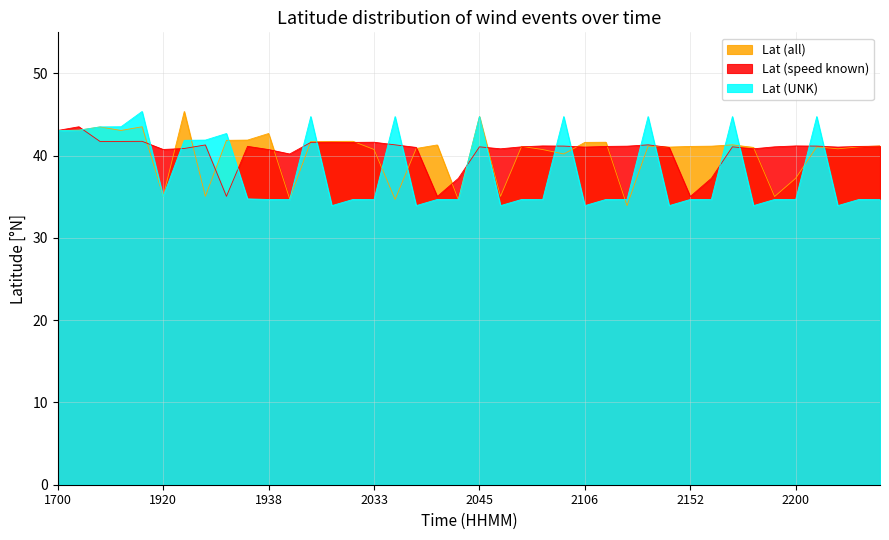

The Lat (all) series shows 27.2 at 2045. True or false?

False